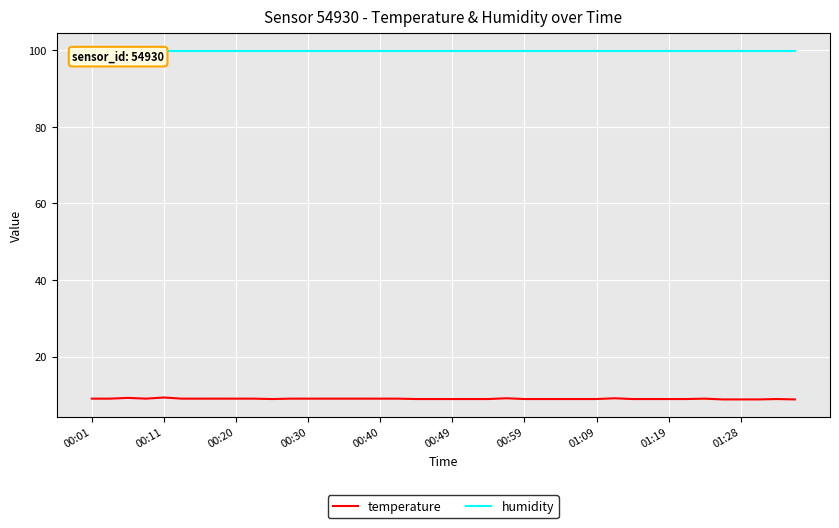

What is the total value across all series at 25?

108.8